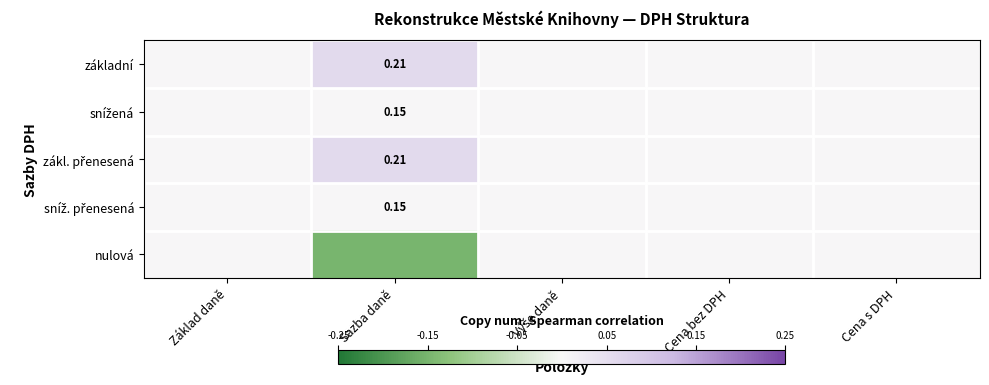

Which has a higher value, Cena s DPH or Základ daně?

Cena s DPH